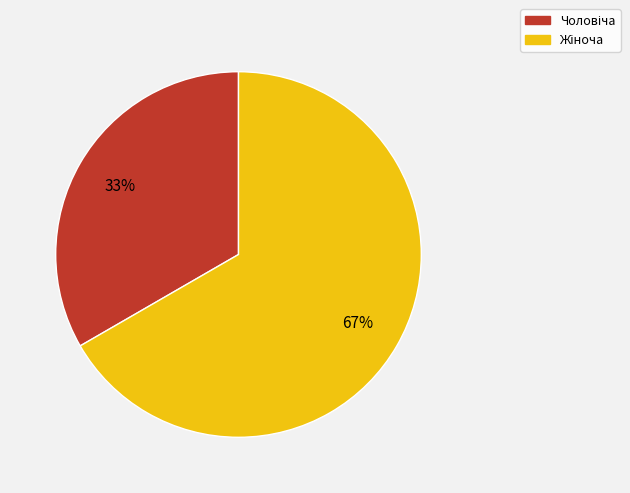

To the nearest percent, what is the average slice percentage?

50%